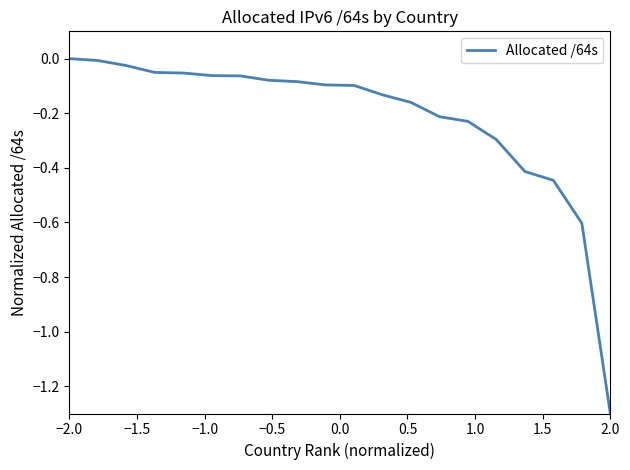

Does the chart have visible grid lines?

No